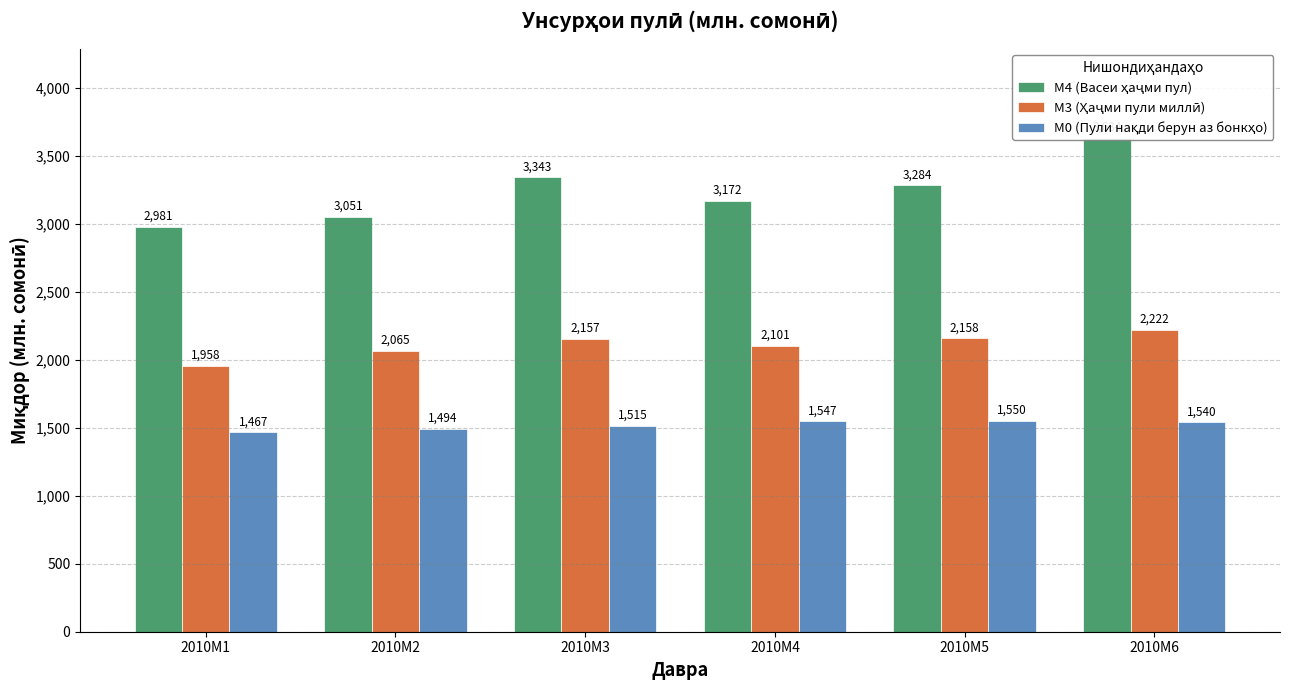

What are all the series names shown in the legend?

М4 (Васеи ҳаҷми пул), М3 (Ҳаҷми пули миллӣ), М0 (Пули нақди берун аз бонкҳо)